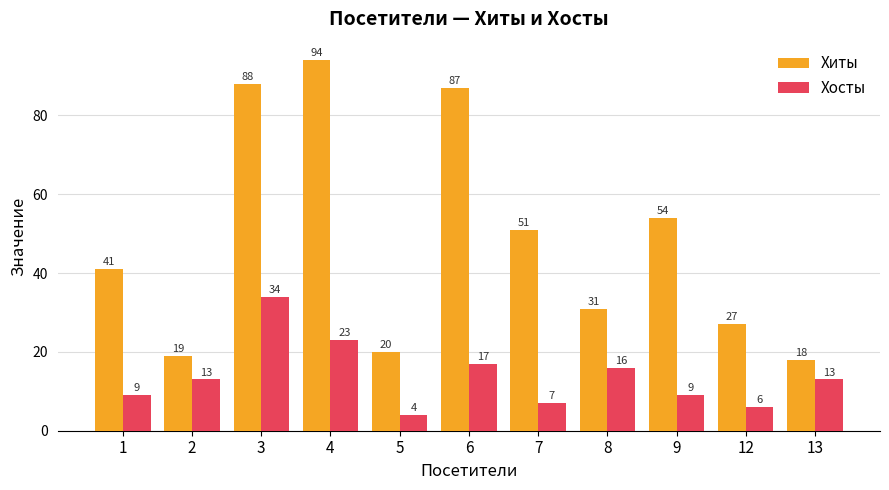

Rank the series at 13 from highest to lowest value.

Хиты, Хосты